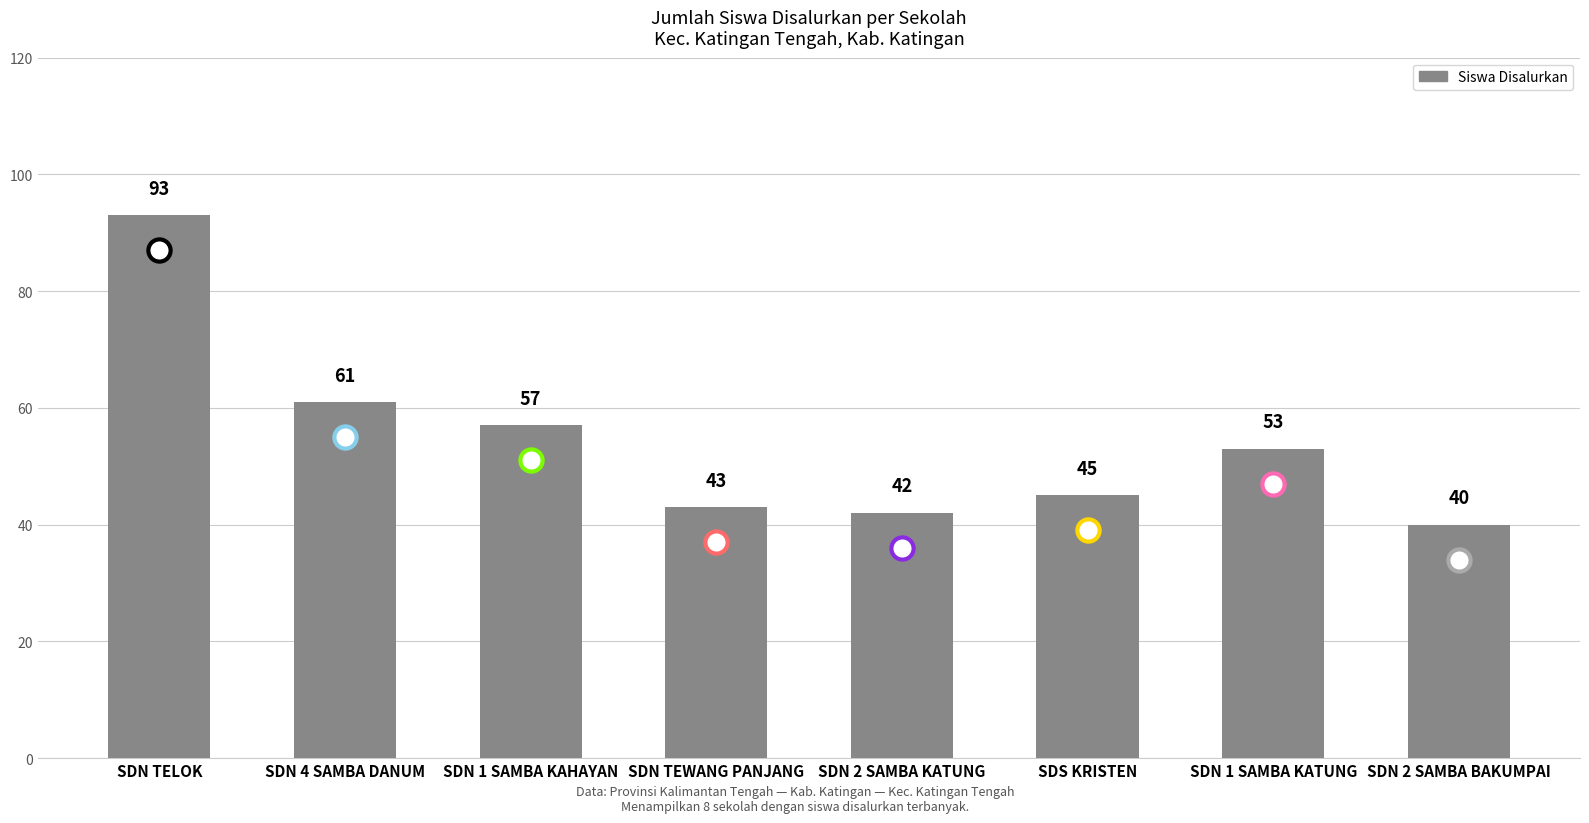

At which label is the value closest to 66?

SDN 4 SAMBA DANUM